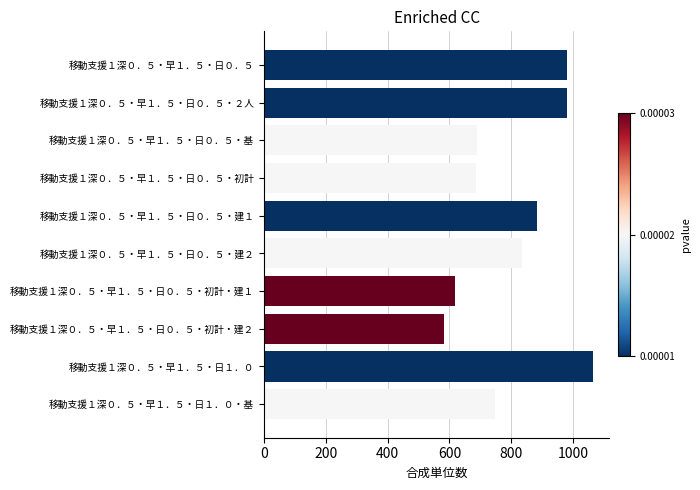

The value at 移動支援１深０．５・早１．５・日０．５ is 981. True or false?

True